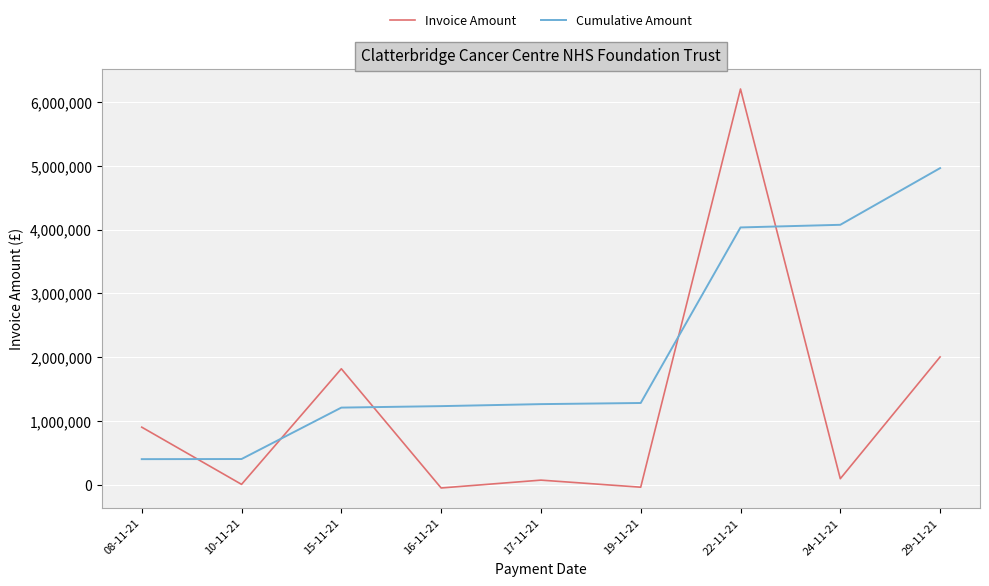

What is the maximum value shown in the chart?

6204159.2